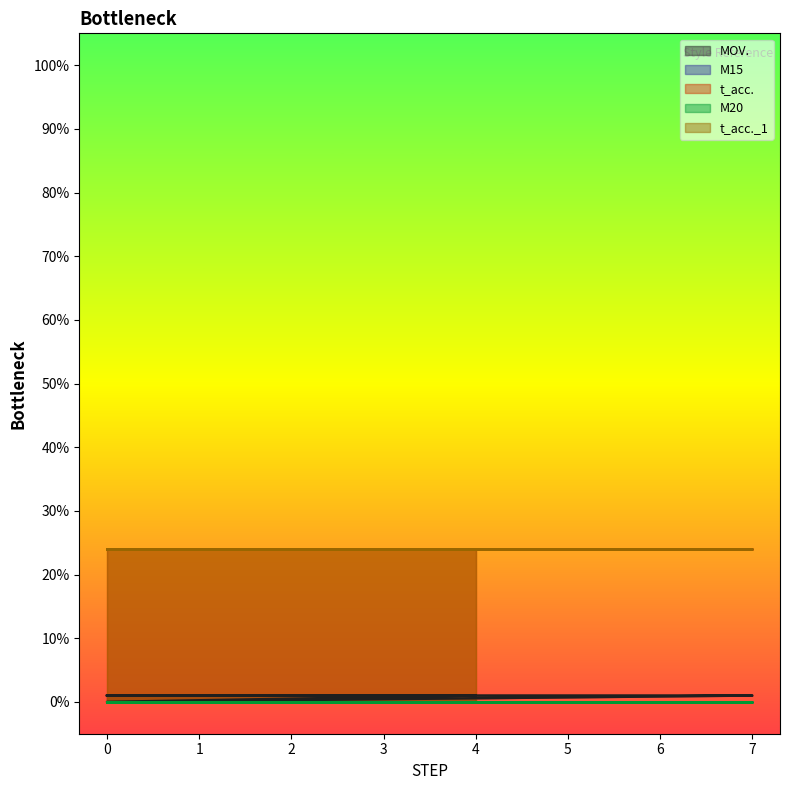

How many lines are shown in the chart?

5